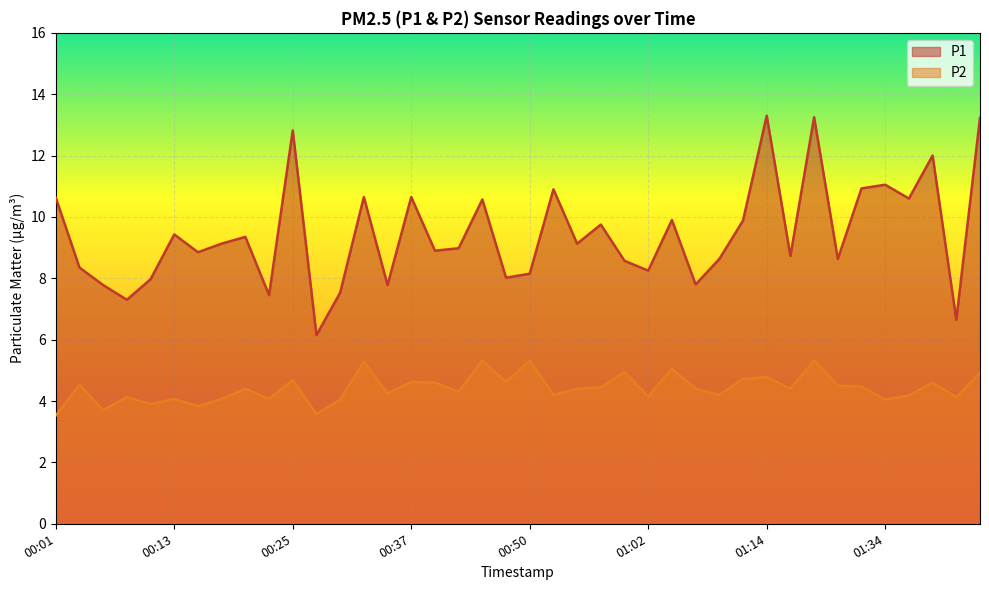

What is the maximum value shown in the chart?

13.3